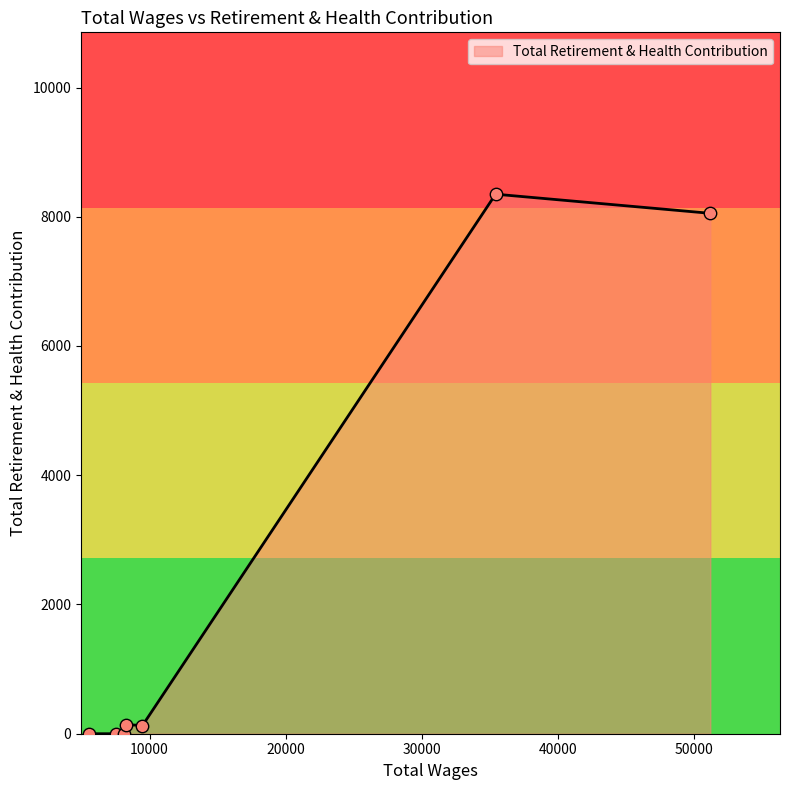

What is the maximum value shown in the chart?

8349